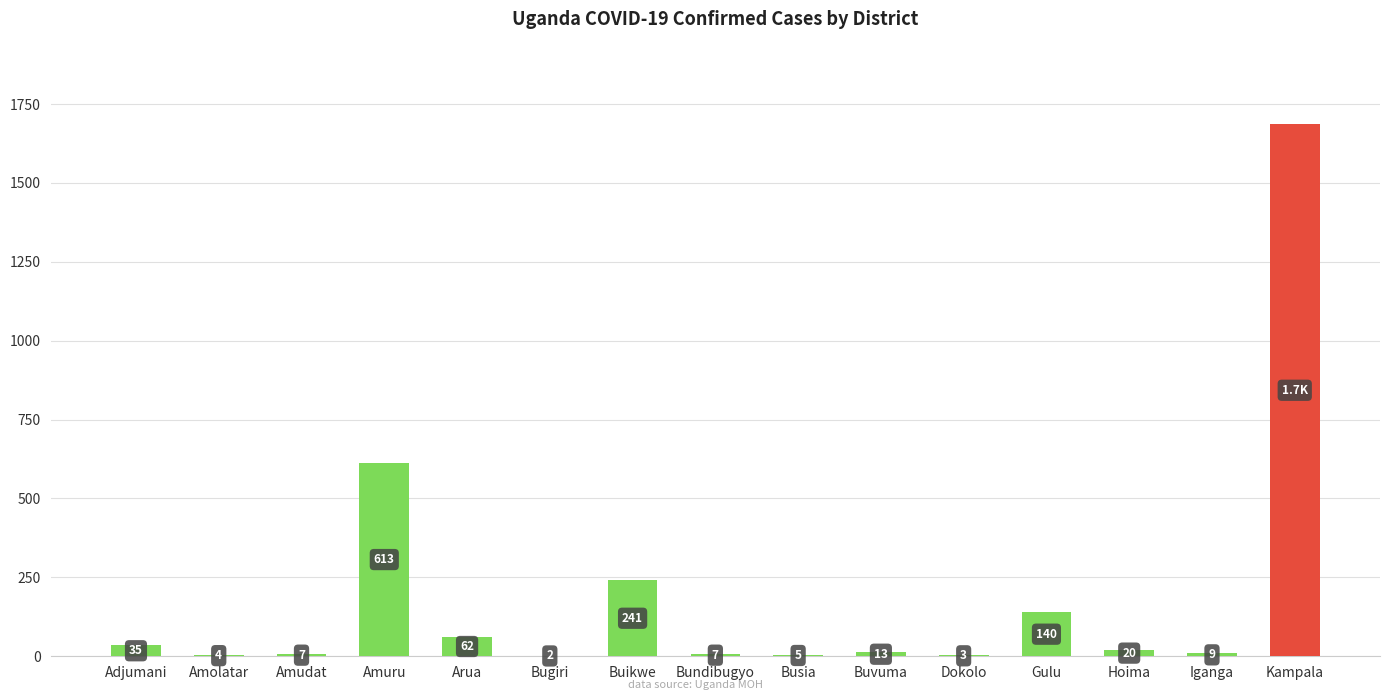

What is the approximate value at Arua, to the nearest 100?

100